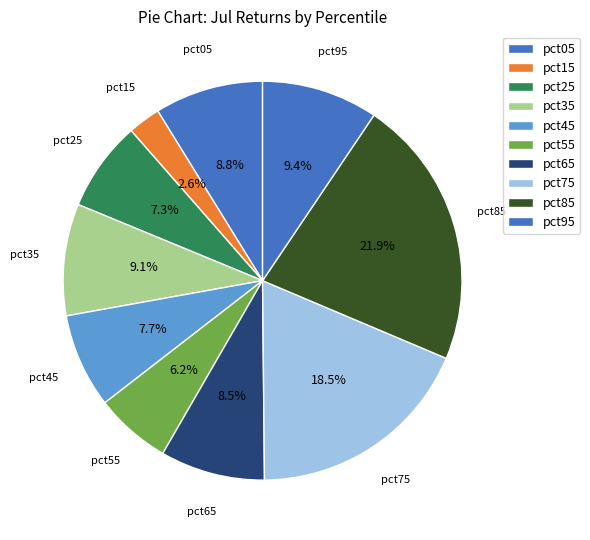

What is the smallest slice in the pie chart?

pct15